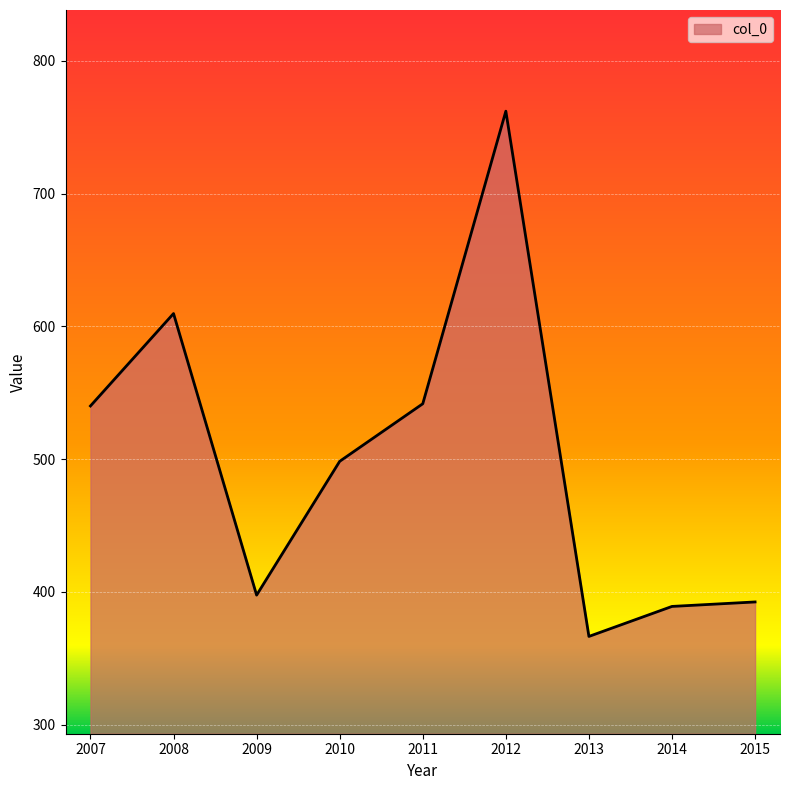

What is the maximum value shown in the chart?

762.0